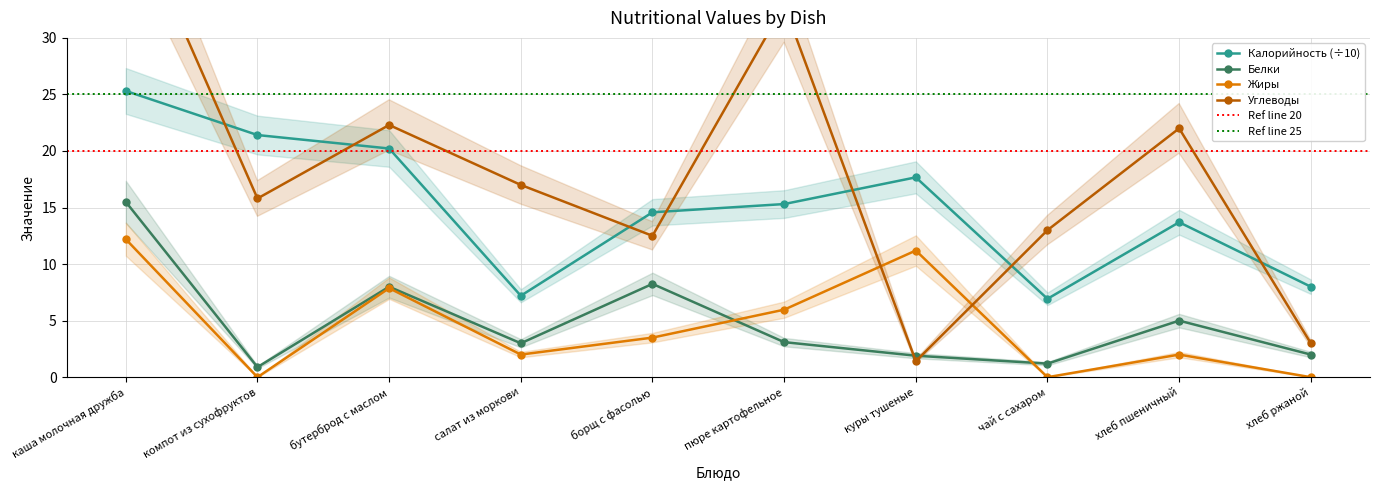

True or false: Жиры and Белки intersect in this chart.

True